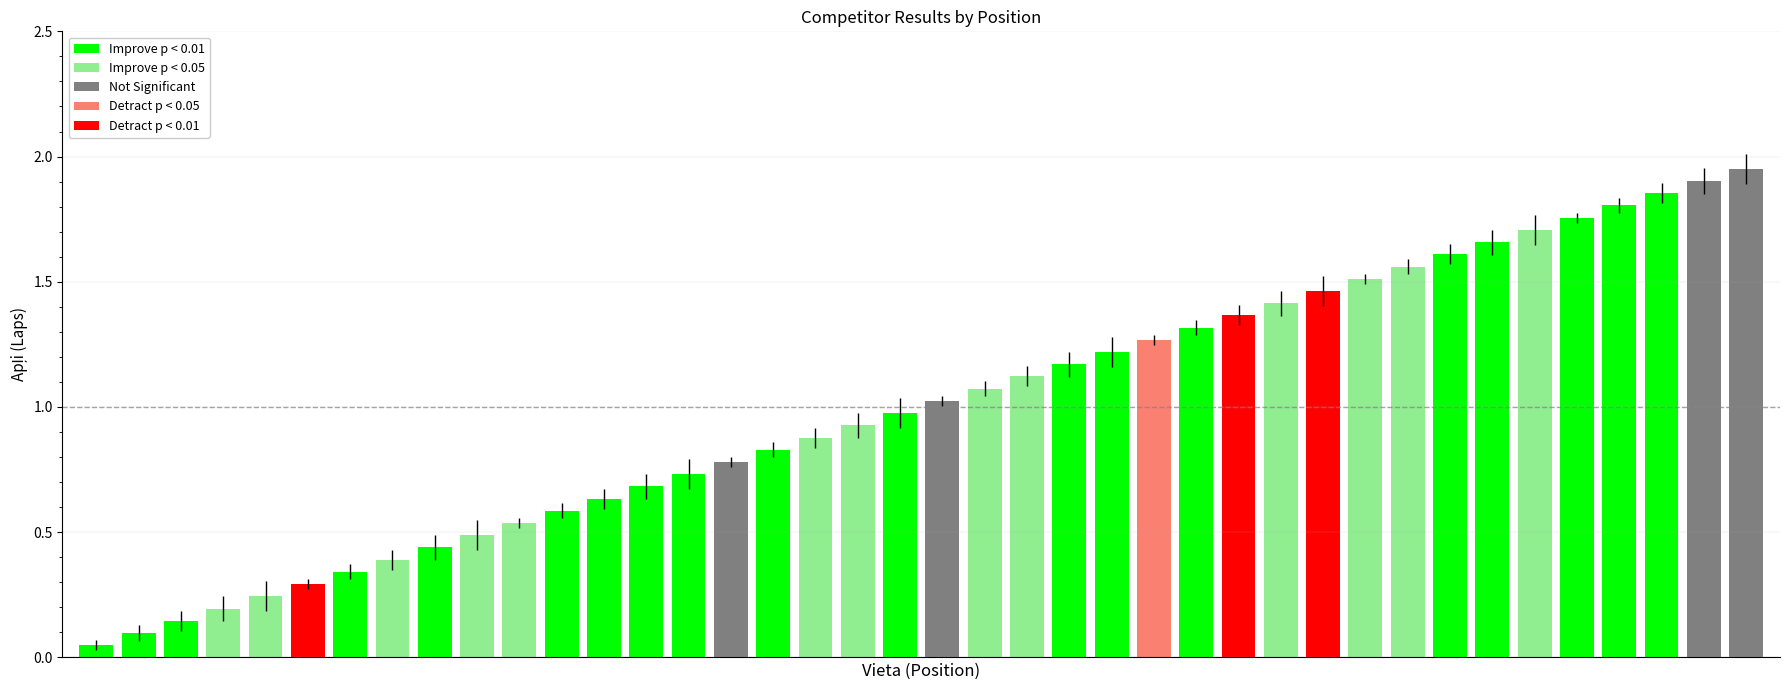

What is the sum of all values?

40.0